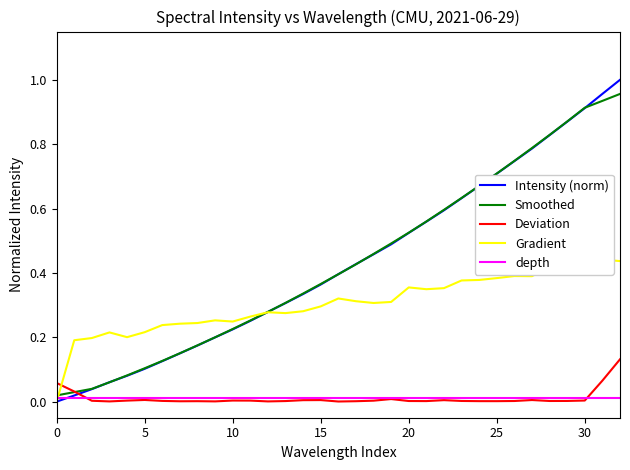

Which series has the largest total across all categories?

Intensity (norm)